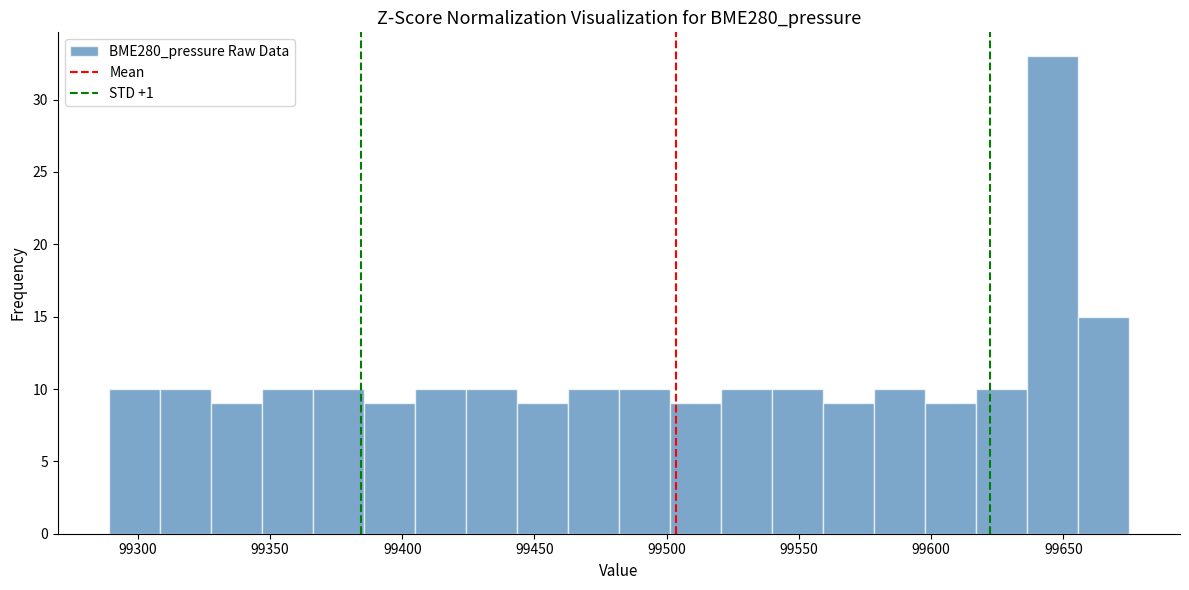

Read against the x-axis, roughly where is the centre of the tallest bar?

99645